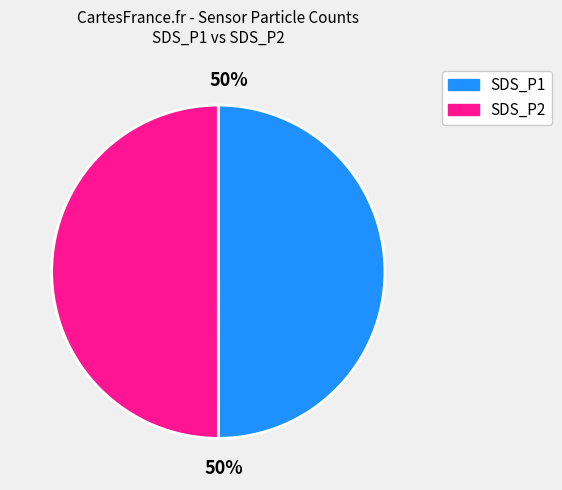

Count the number of slices in the pie.

2